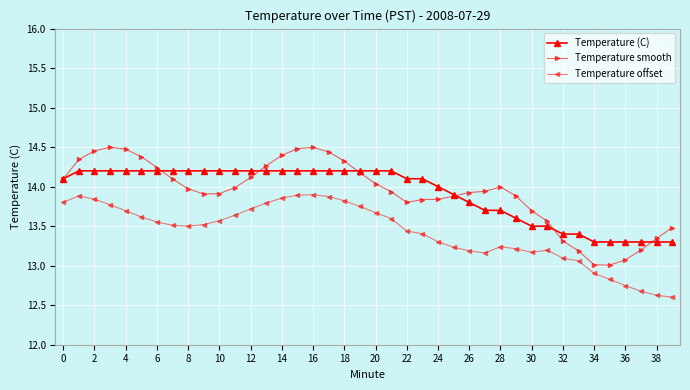

True or false: Temperature offset has more than 2 points higher than both neighbors.

True